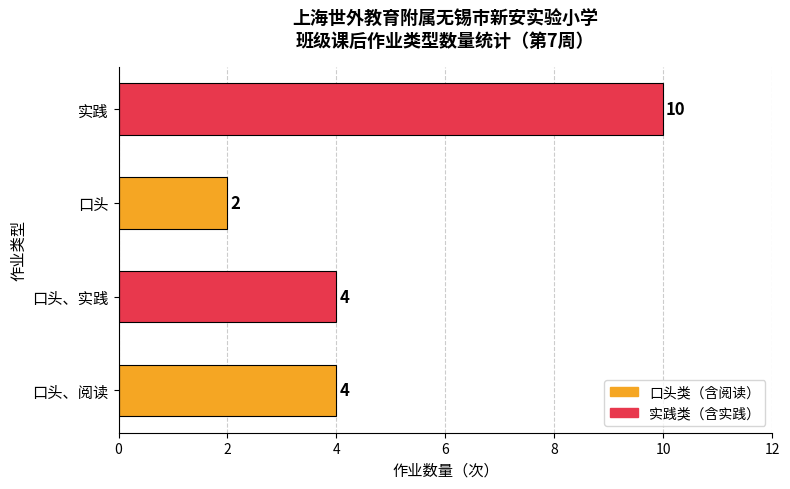

Read the value at 口头、阅读.

4